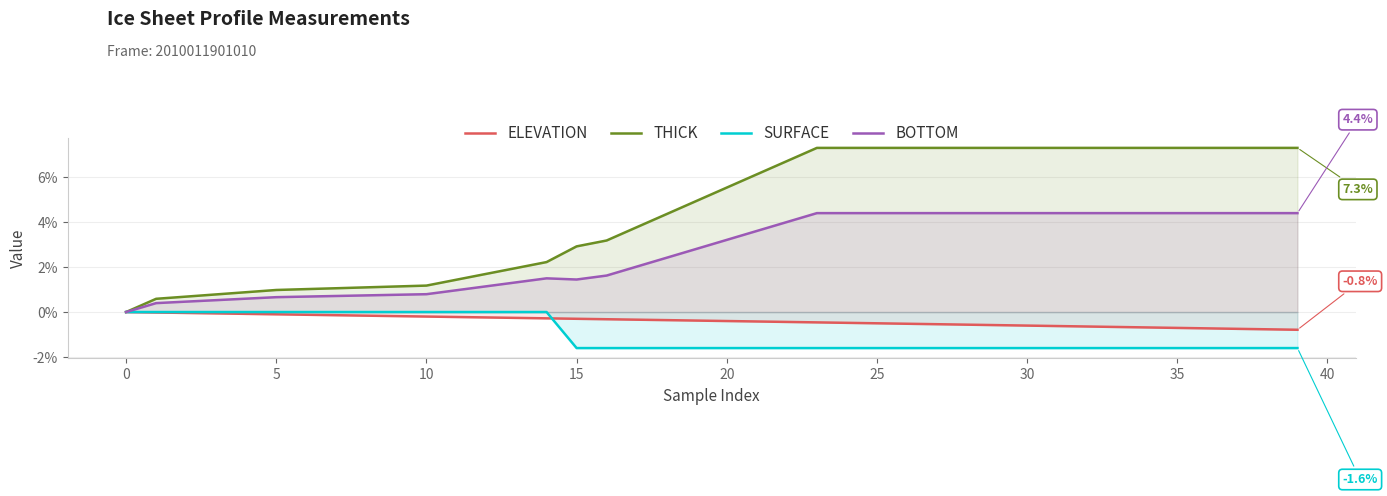

How many lines are shown in the chart?

4